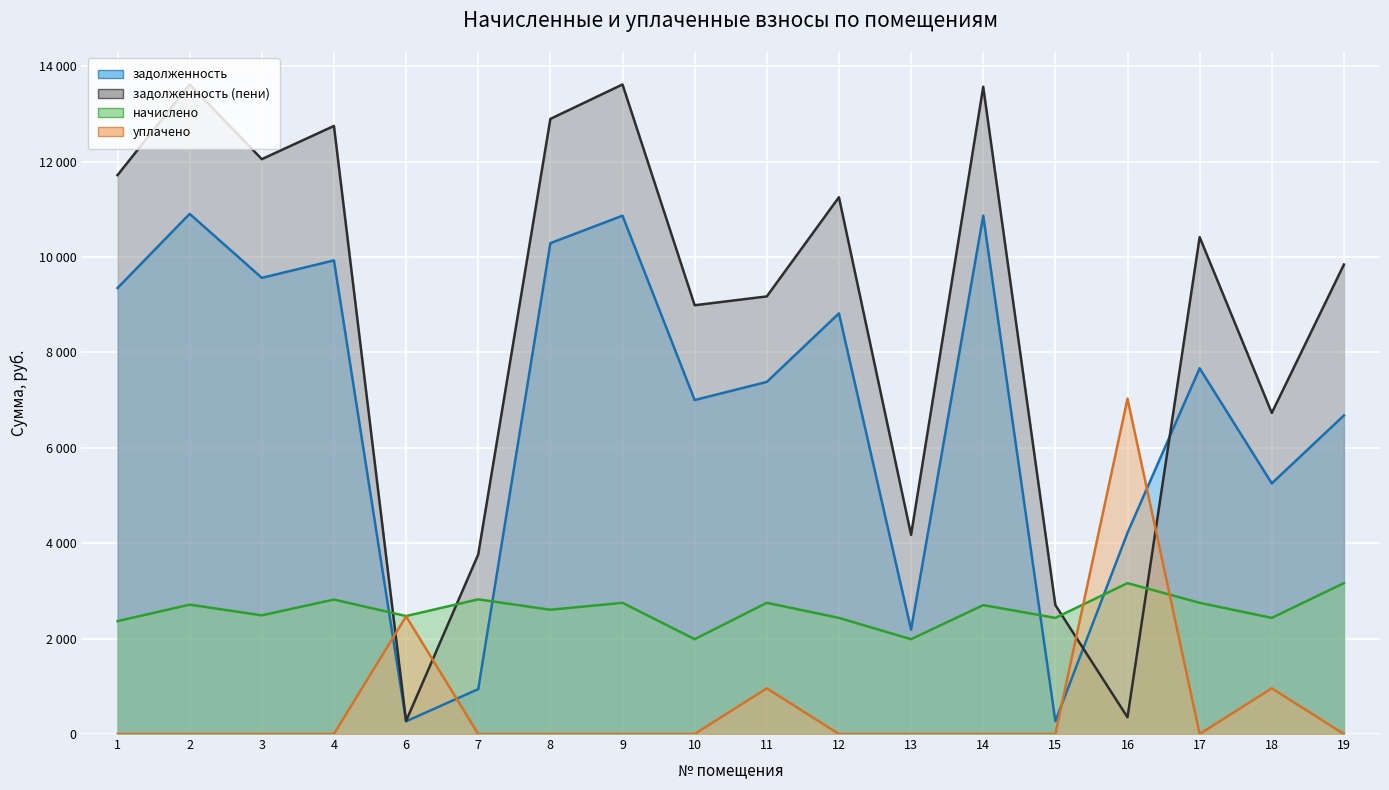

At which label does задолженность (пени) first exceed 10417?

1